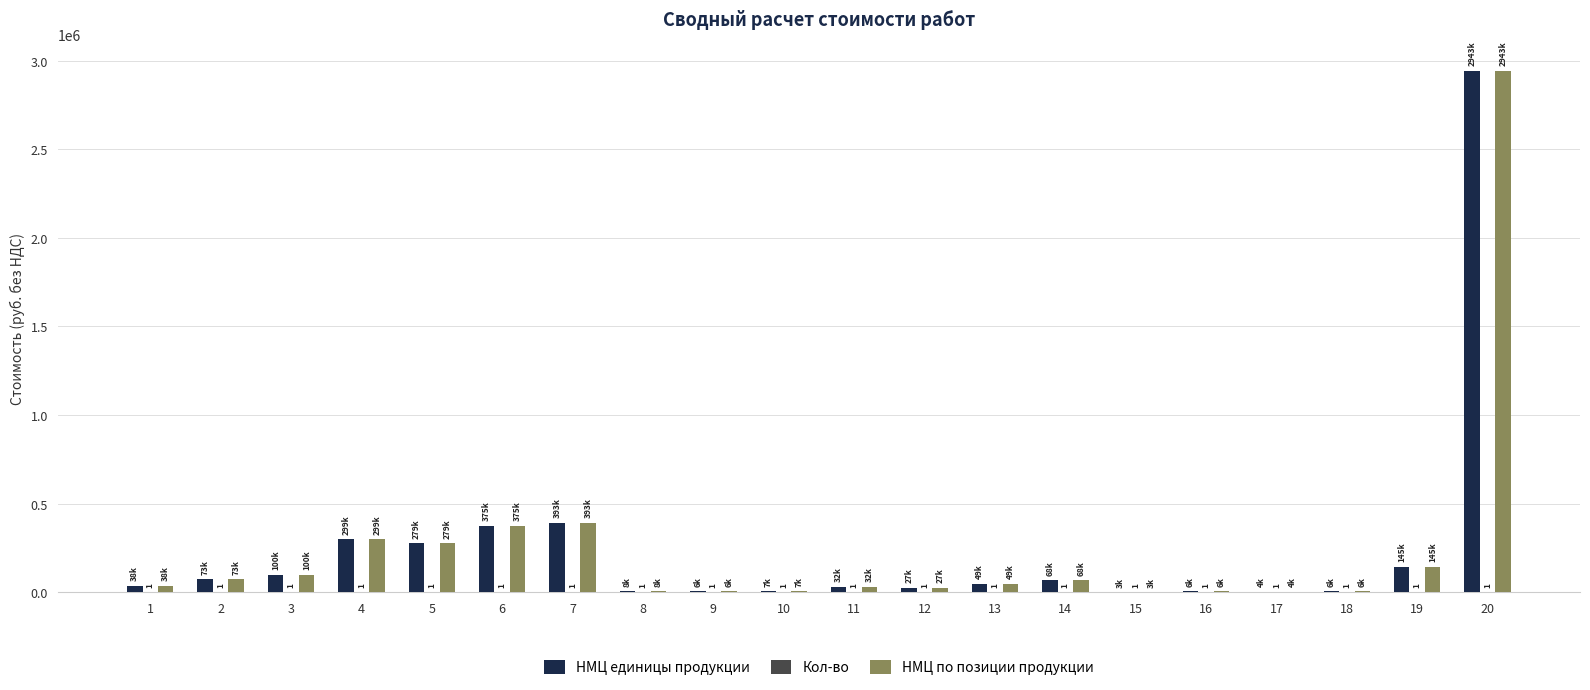

What is the greatest value displayed?

2943439